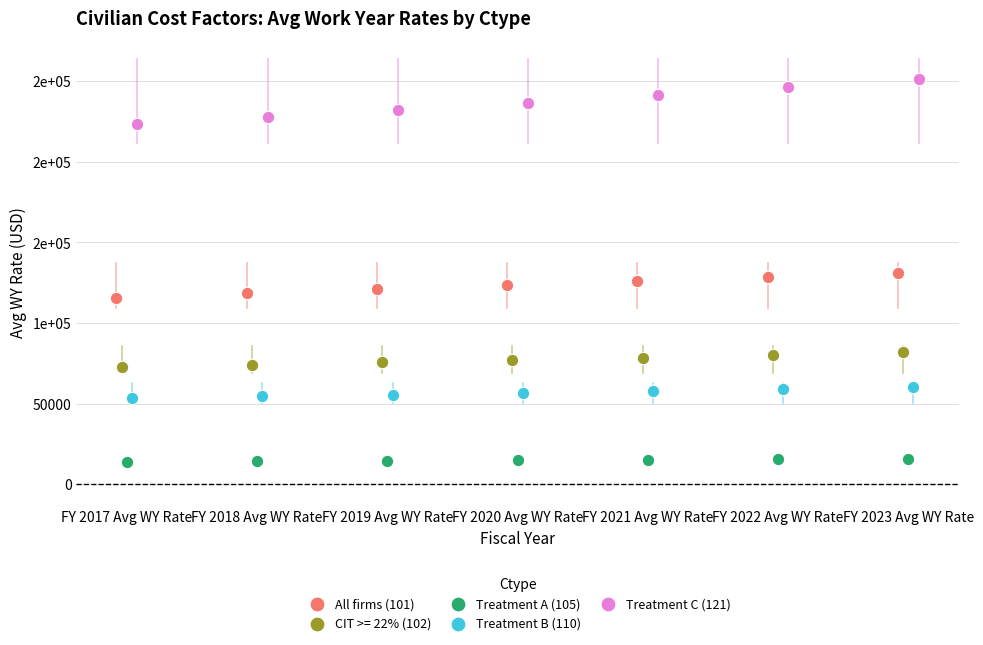

Which series reaches the maximum Y coordinate?

Treatment C (121)